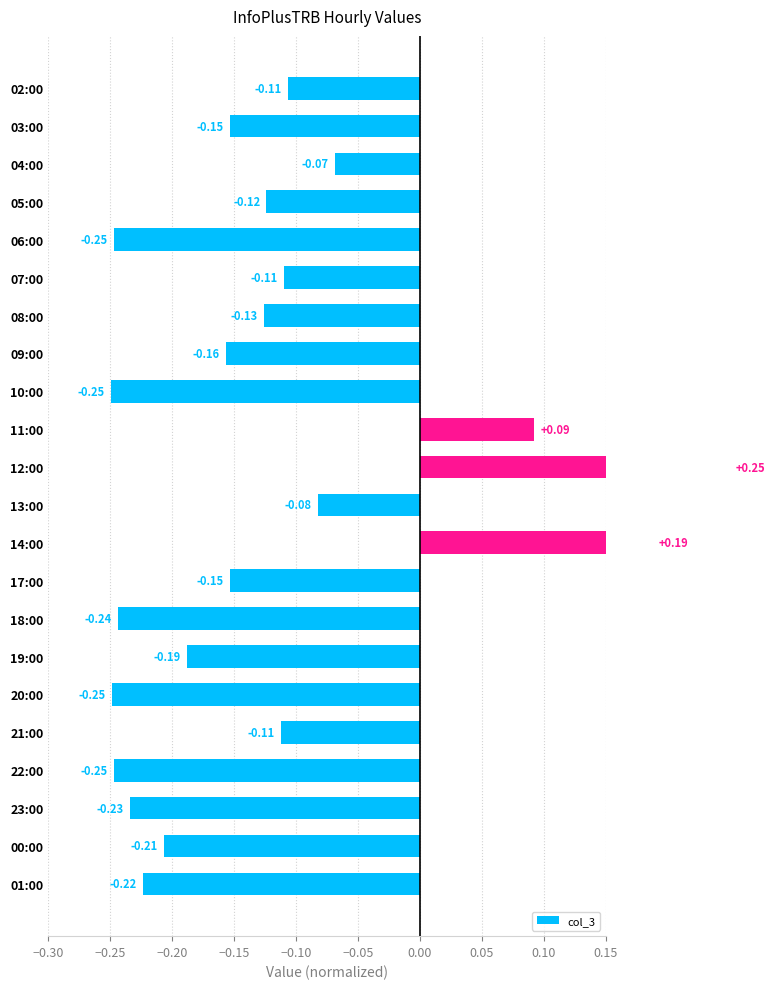

Reading left to right, what are all the values shown in this chart?

-0.1	-0.2	-0.1	-0.1	-0.2	-0.1	-0.1	-0.2	-0.2	0.1	0.2	-0.1	0.2	-0.2	-0.2	-0.2	-0.2	-0.1	-0.2	-0.2	-0.2	-0.2